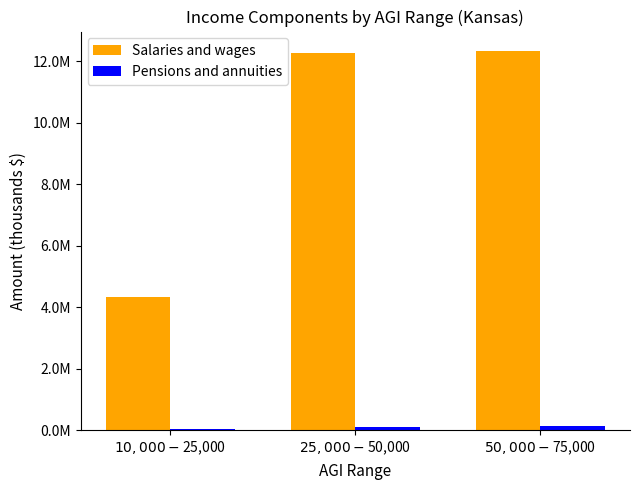

At which category is the sum across all series the highest?

$50,000-$75,000